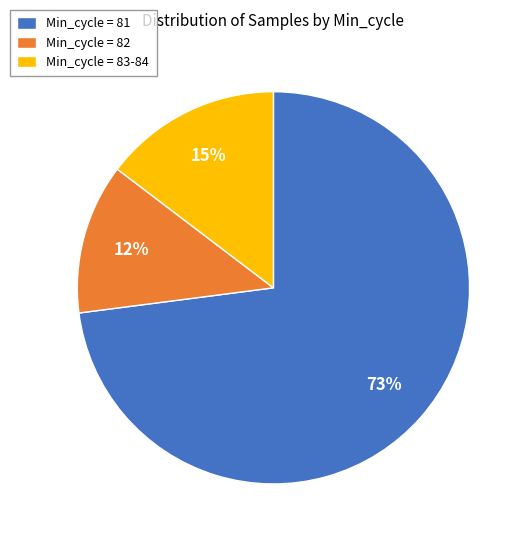

Which category accounts for the majority?

Min_cycle = 81